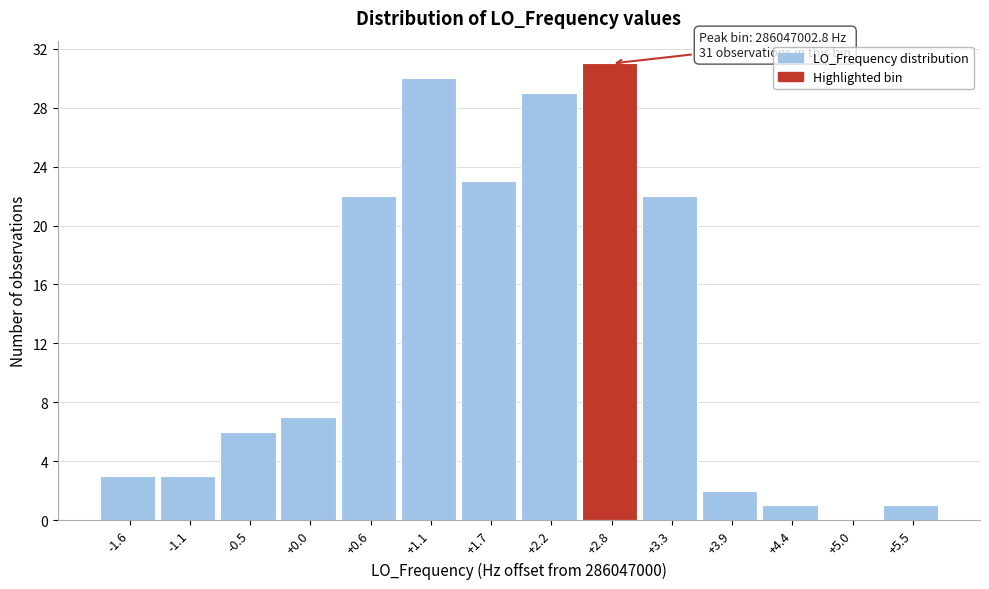

Over which range of the x-axis is the bar tallest?

2.50 to 3.05